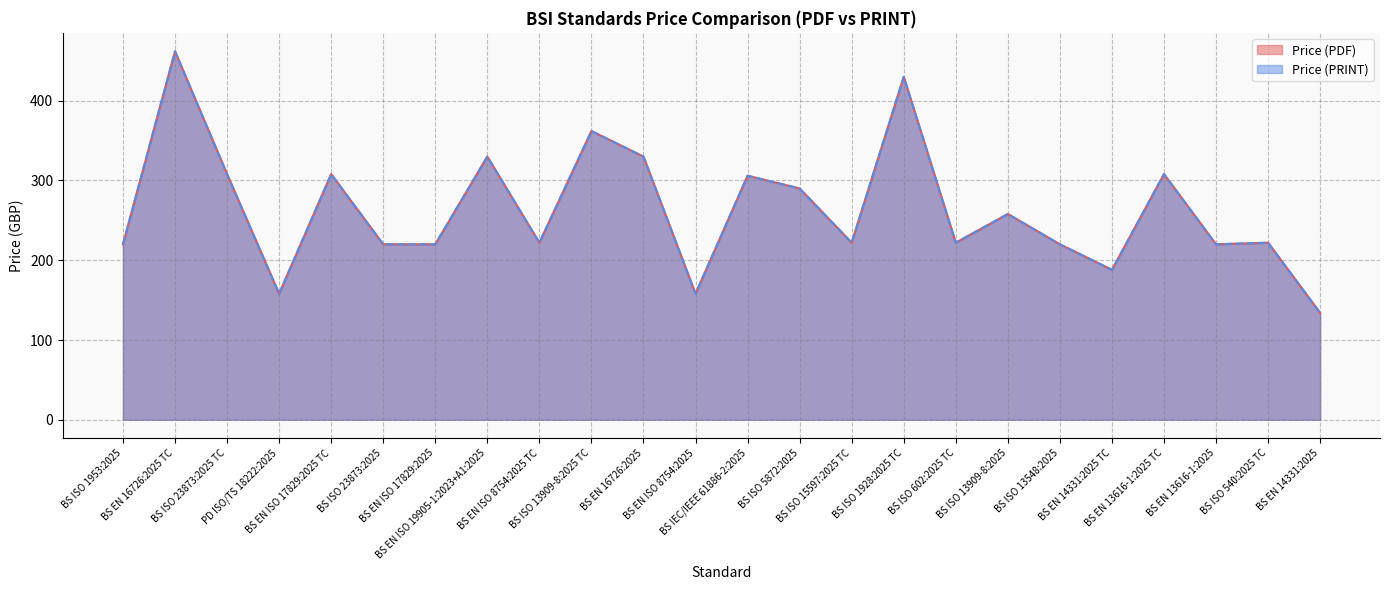

Reading left to right, list all the values displayed in this chart.

Price (PDF): 220	462	308	158	308	220	220	330	222	362	330	158	306	290	222	430	222	258	220	188	308	220	222	134
Price (PRINT): 220	462	308	158	308	220	220	330	222	362	330	158	306	290	222	430	222	258	220	188	308	220	222	134